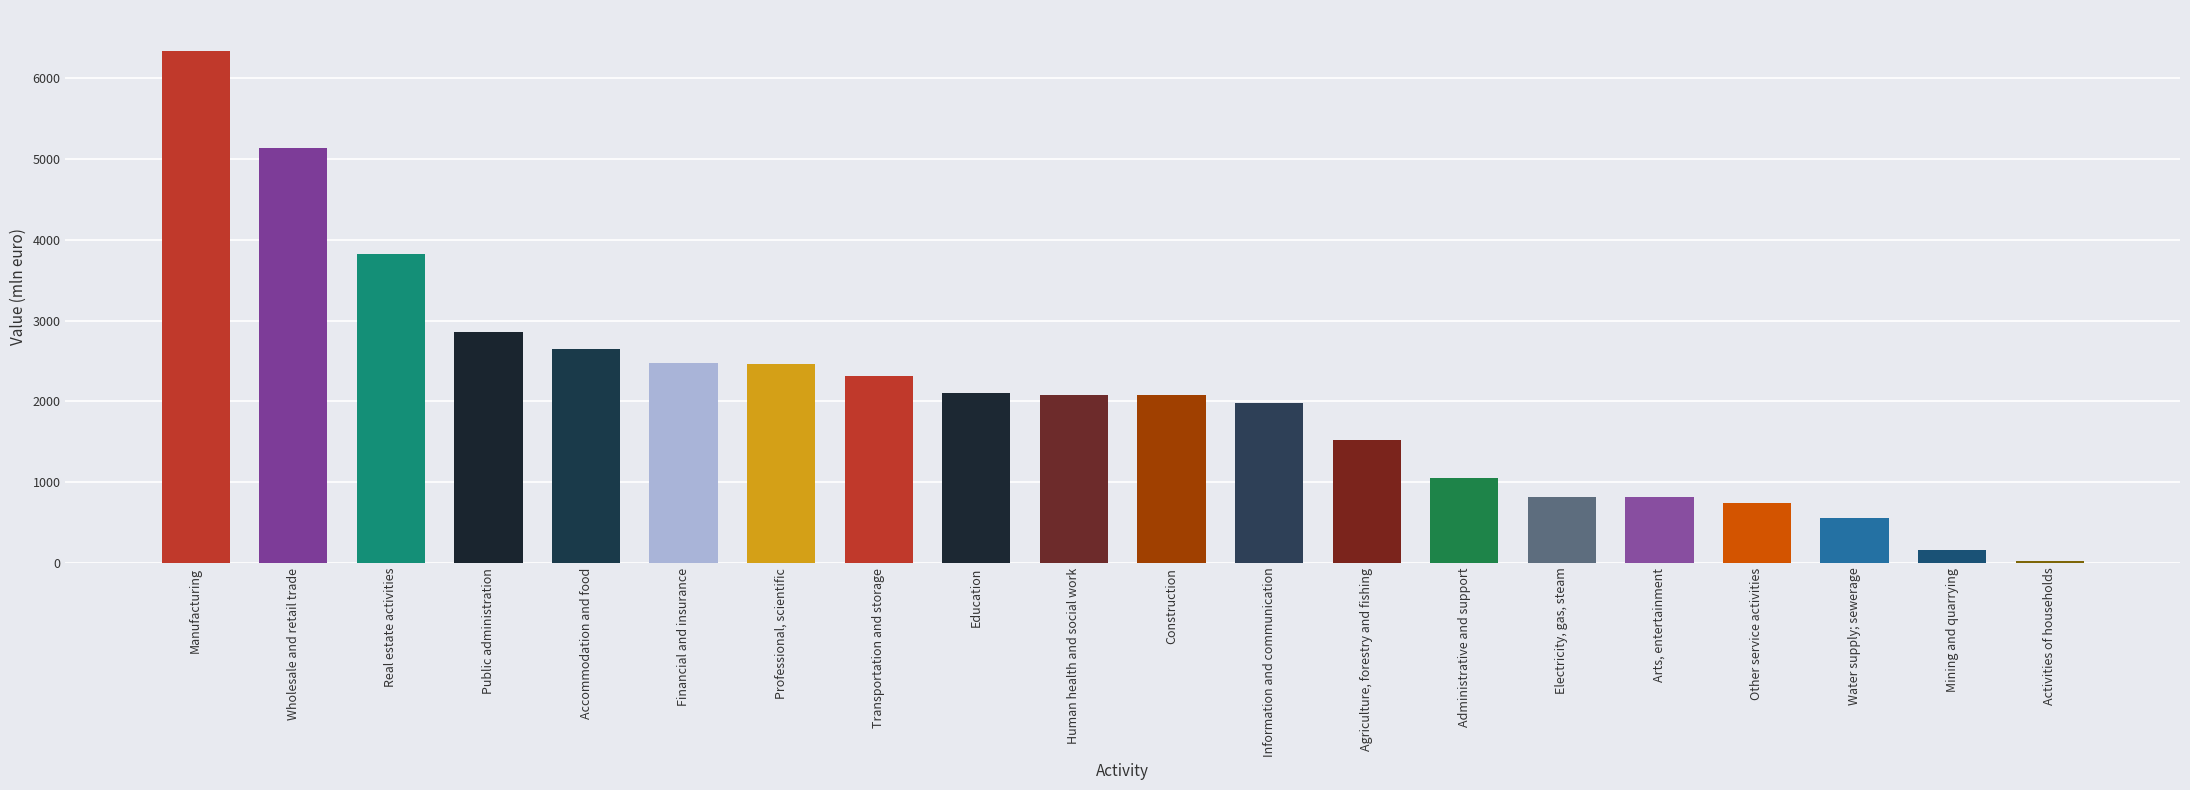

How many data points does each series have?

20